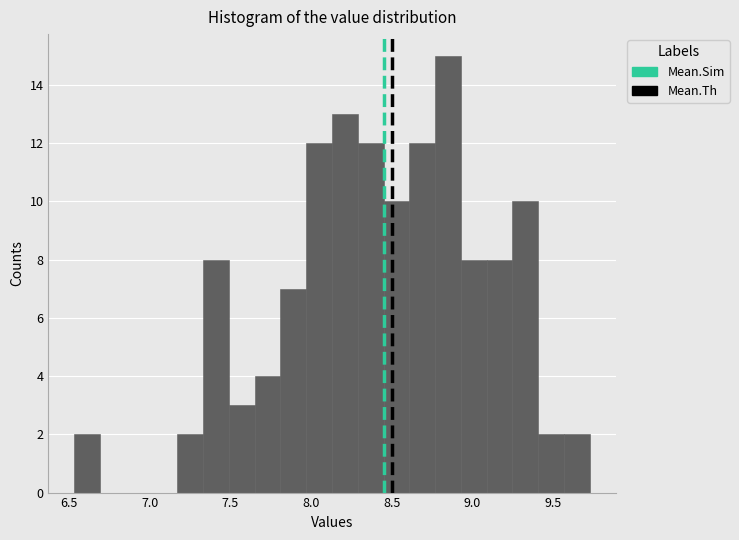

Read against the x-axis, roughly where is the centre of the tallest bar?

8.85